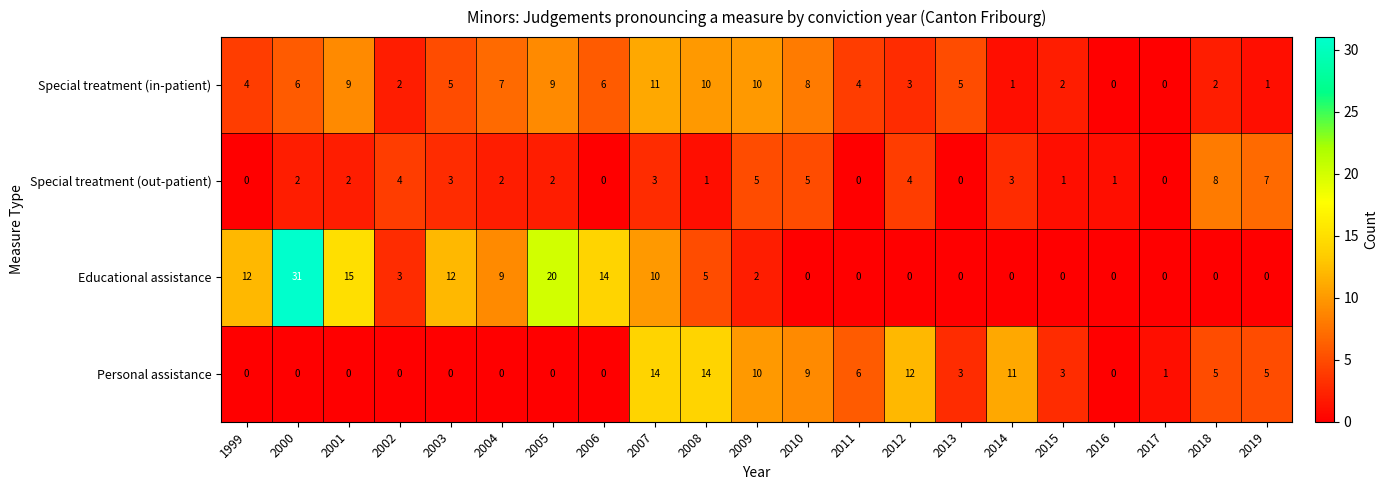

What is the difference between the maximum and minimum values in the Educational assistance series?

31